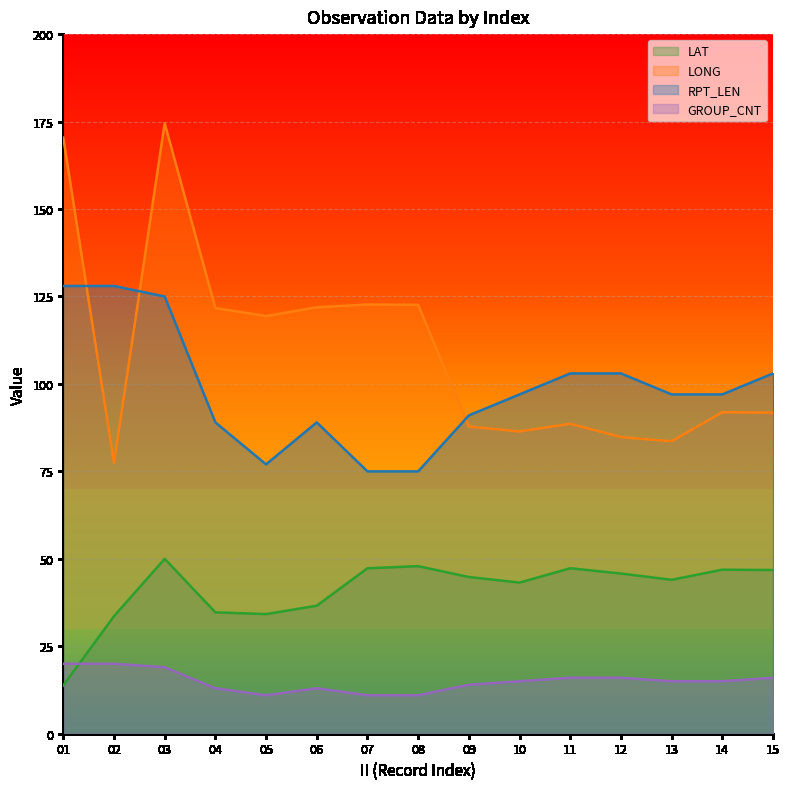

At which category does LAT reach its first local valley?

05